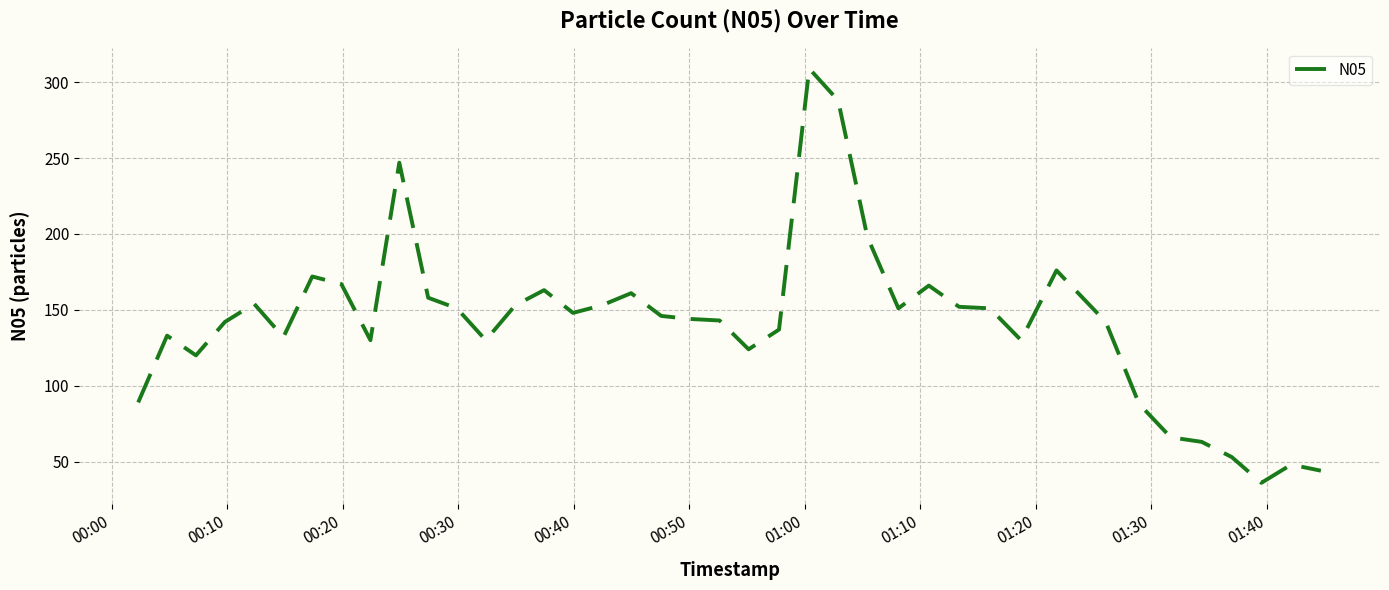

What is the difference between the maximum and minimum values?

273